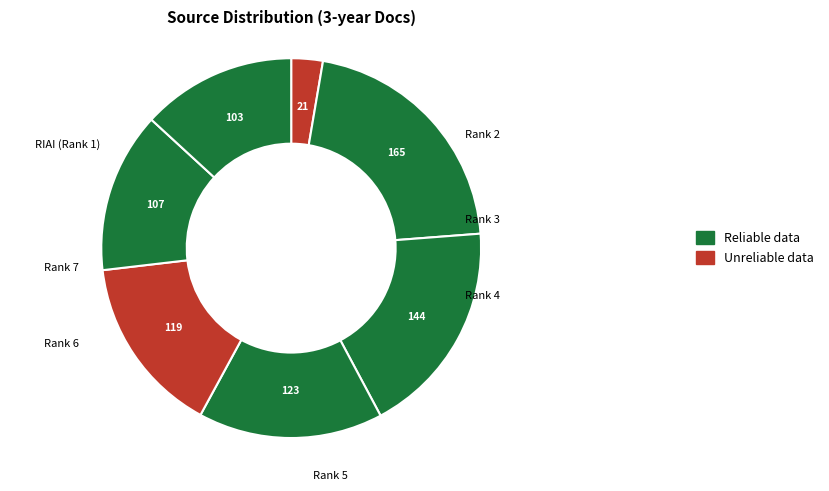

How many slices are in this pie chart?

7